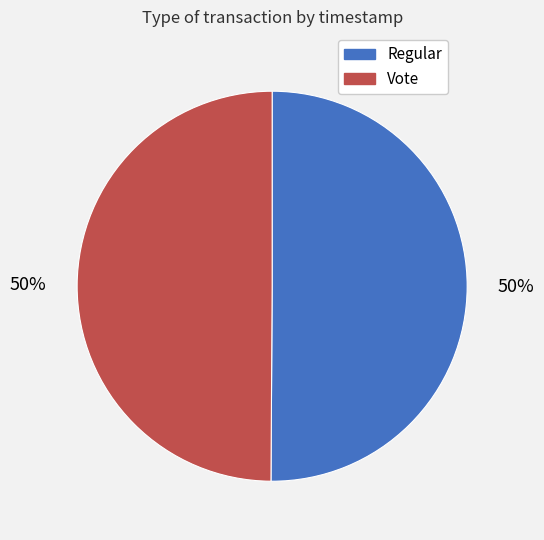

To the nearest percent, what portion does Regular represent?

50%